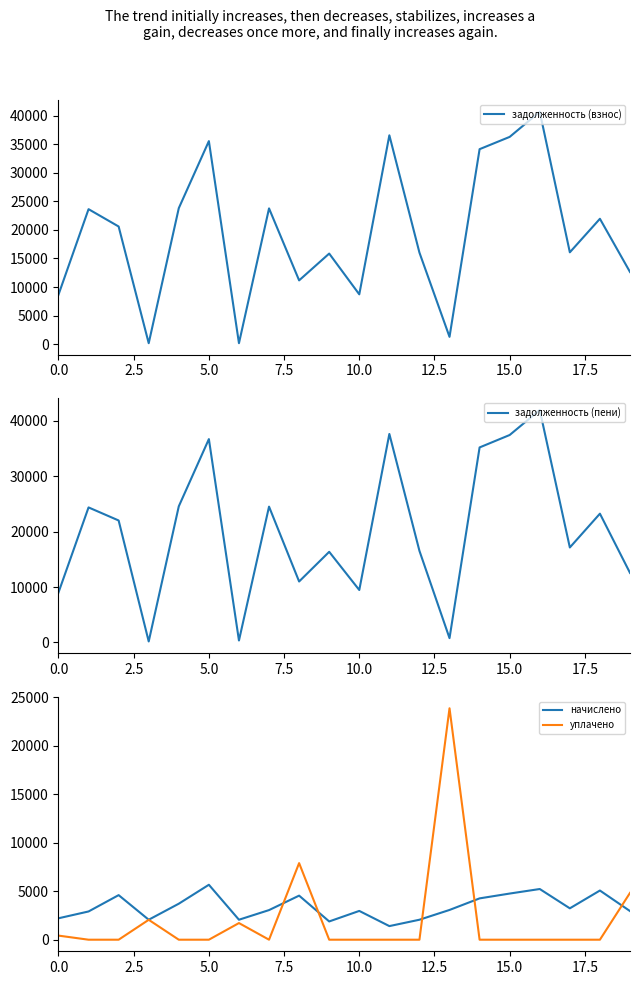

Reading left to right, transcribe all the data shown in this chart.

задолженность (взнос): 8656.8	23627.2	20593.5	171.4	23805.1	35536.3	171.4	23761.8	11166.4	15857.2	8722.6	36553.3	16025.4	1283.4	34126.6	36276.2	40671.3	16077.9	21943.6	12633.0
задолженность (пени): 9009.2	24383.8	22025.0	171.4	24584.7	36724.4	343.4	24525.5	11003.0	16363.4	9465.0	37654.4	16540.4	769.6	35220.6	37466.1	41978.4	17148.8	23254.3	12554.7
начислено: 2209.3	2913.0	4597.8	2060.2	3713.2	5666.6	2060.2	3054.7	4546.6	1883.1	2969.5	1403.9	2060.2	3068.9	4262.8	4759.7	5228.5	3236.3	5072.9	2953.0
уплачено: 423.0	0.0	0.0	2053.0	0.0	0.0	1716.0	0.0	7900.0	0.0	0.0	0.0	0.0	23870.0	0.0	0.0	0.0	0.0	0.0	4826.8